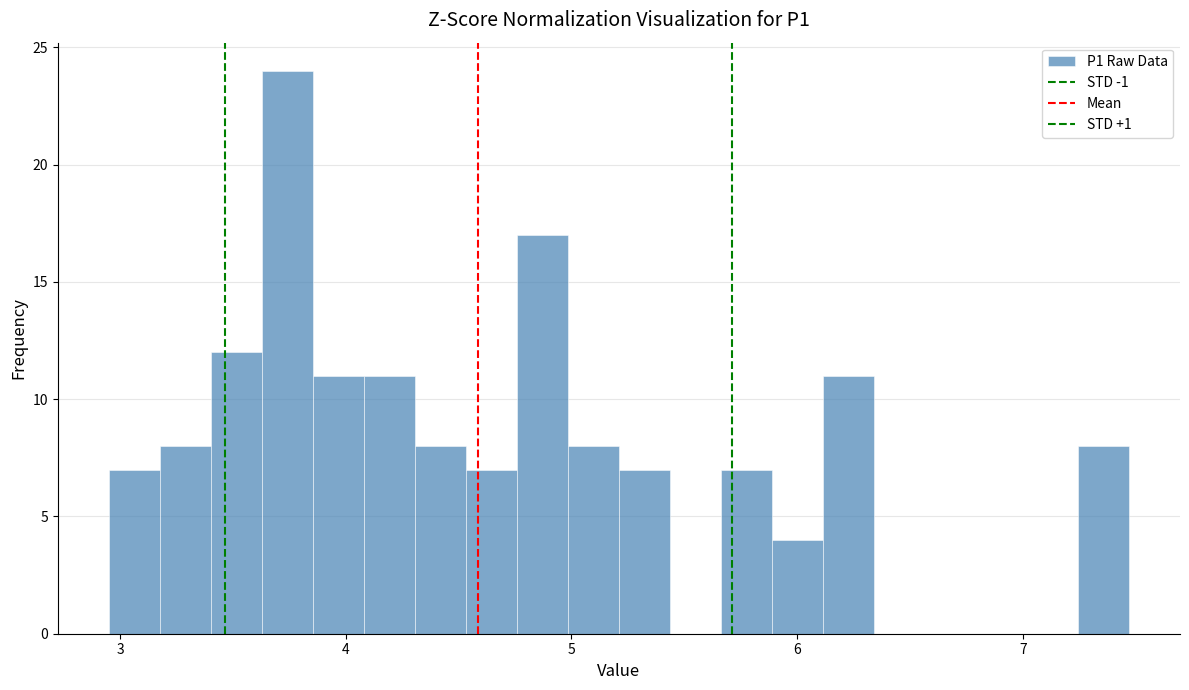

Around what value on the x-axis is the tallest bar? Give the approximate position of its centre, as read against the axis.

3.7